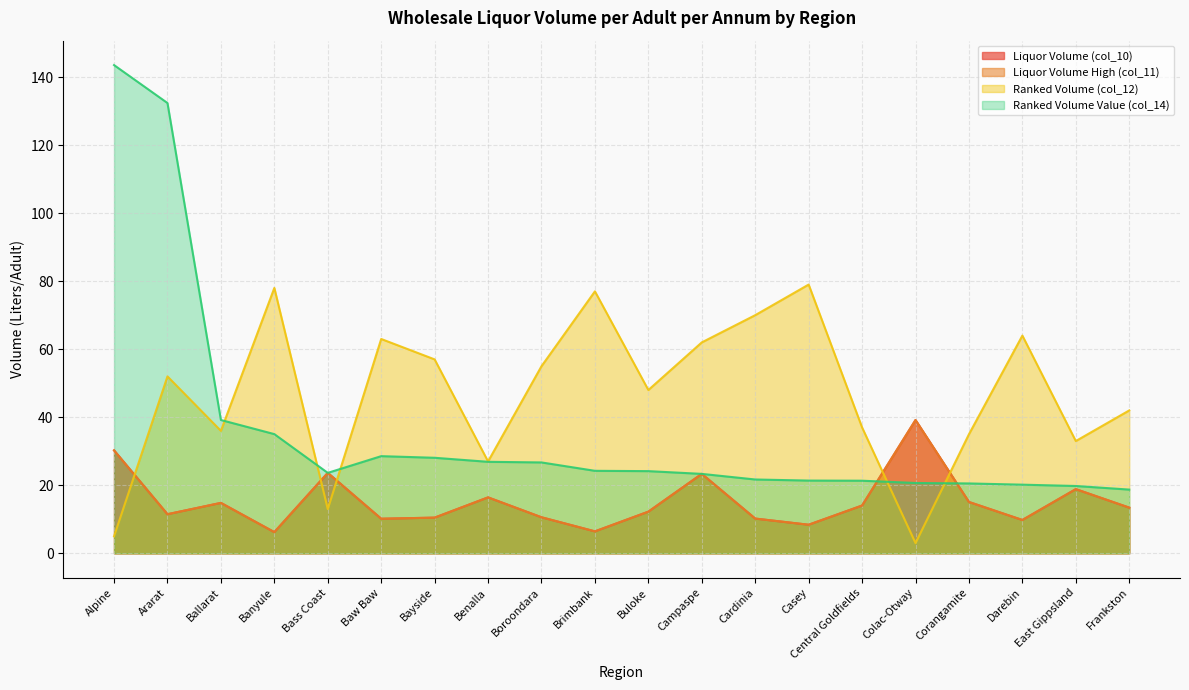

Is it true that Ranked Volume Value (col_14) equals 36.1 at Corangamite?

False